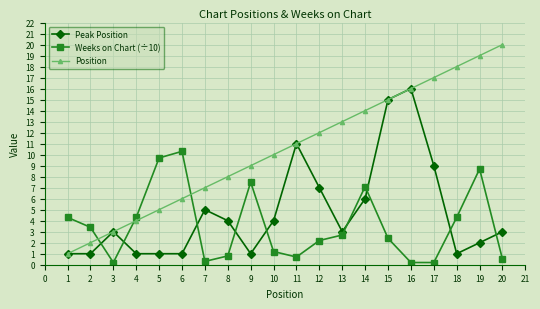

What is the value of the Weeks on Chart (÷10) point at the 16th from the left?

0.2